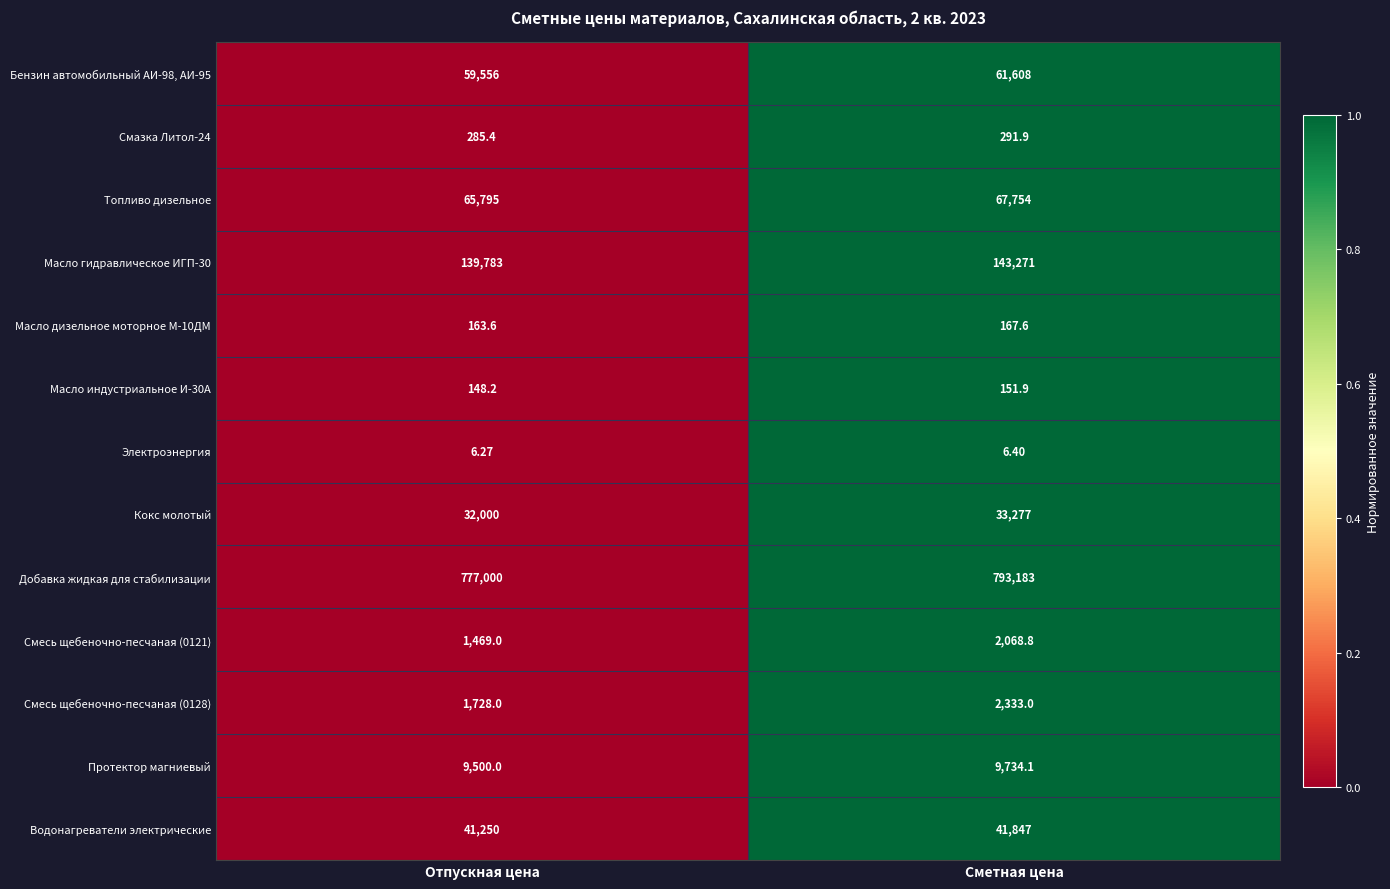

Which category has the lowest value across all series?

Отпускная цена